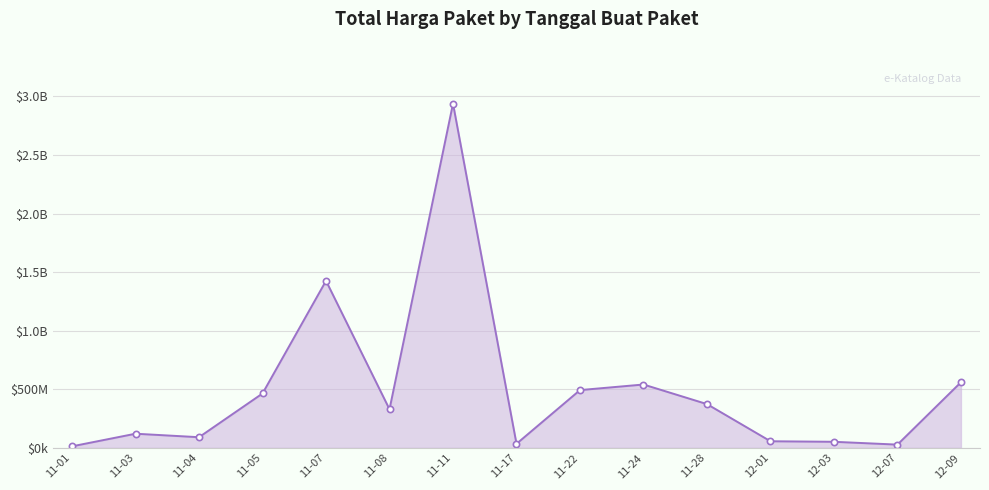

Does the chart have visible grid lines?

Yes